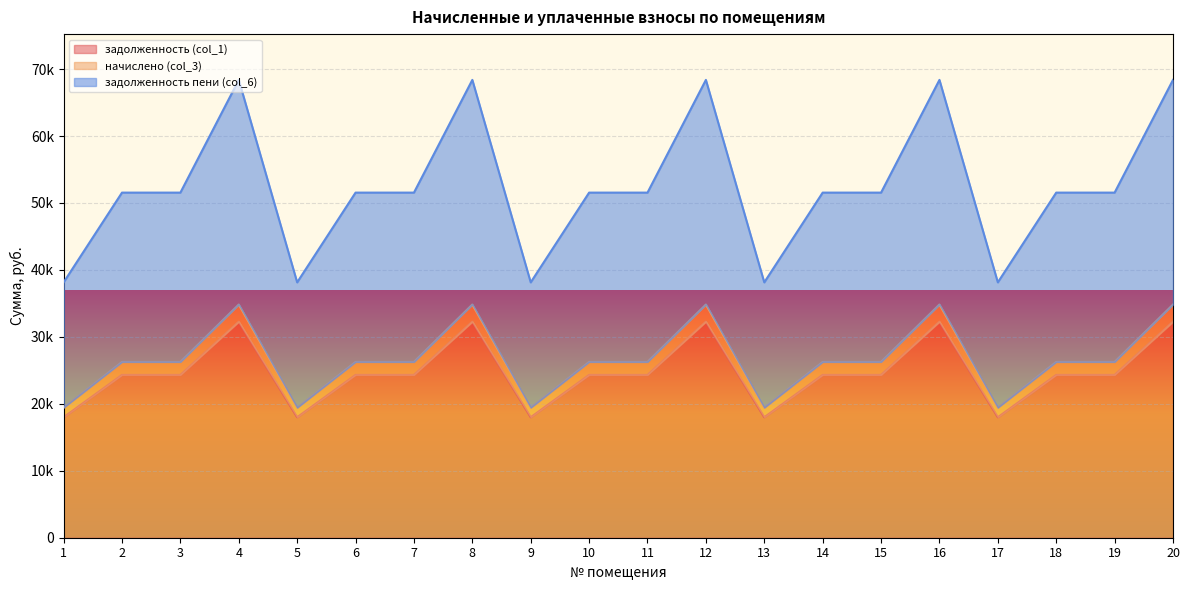

True or false: начислено (col_3) and задолженность пени (col_6) cross at least once.

False